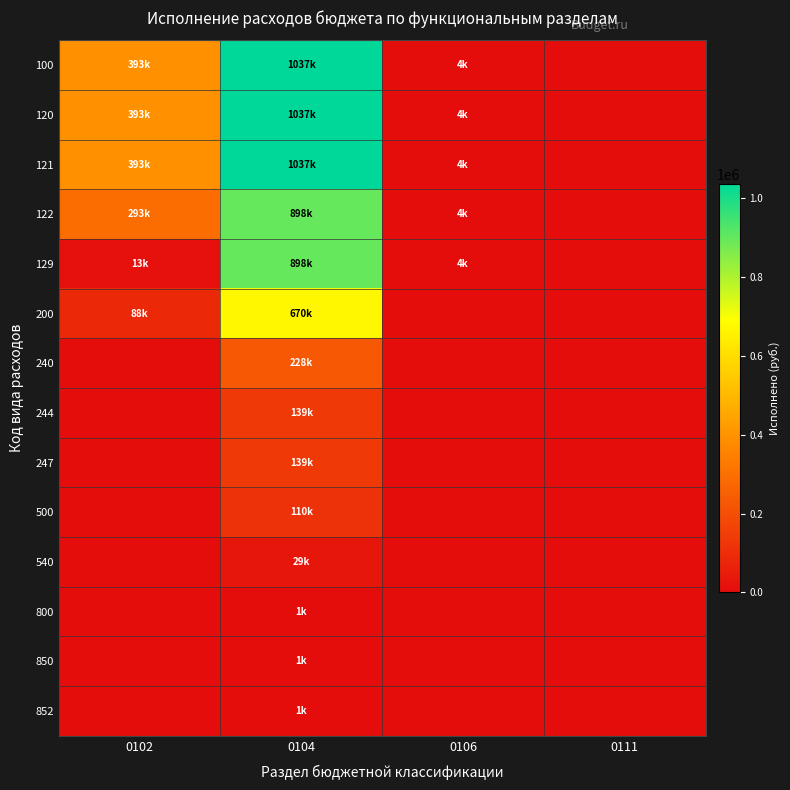

What is the spread (max minus min) of values at 0104?

1036282.6